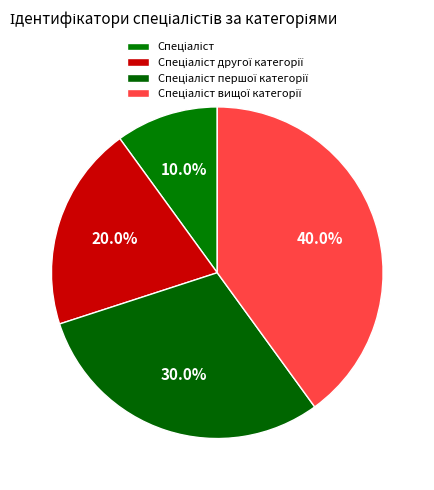

What percentage do Спеціаліст другої категорії and Спеціаліст першої категорії together represent?

50.0%